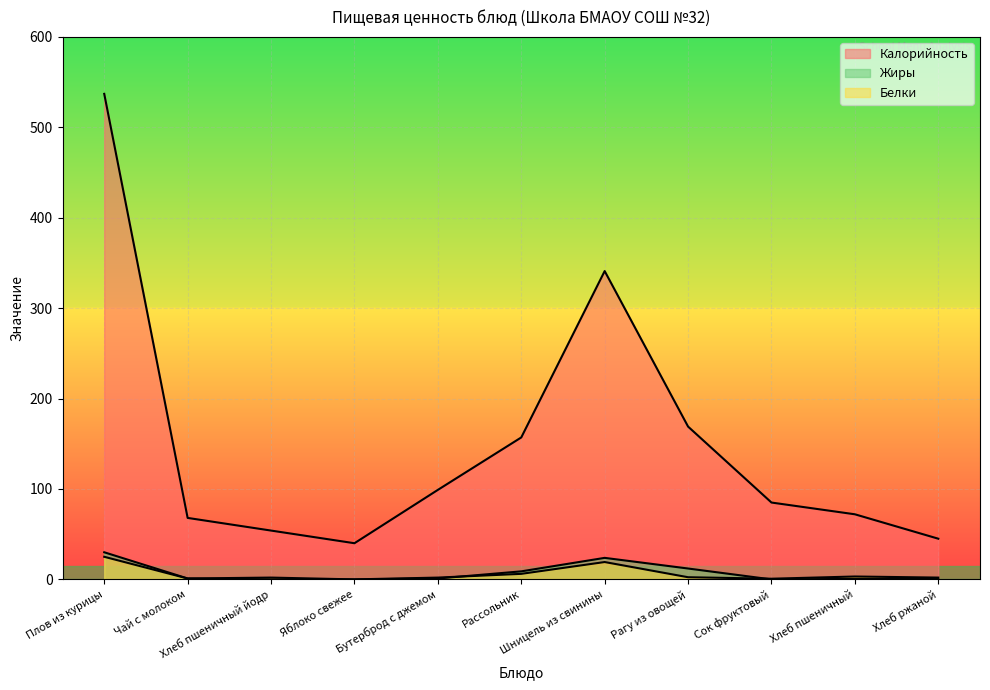

Which series has the largest total across all categories?

Калорийность